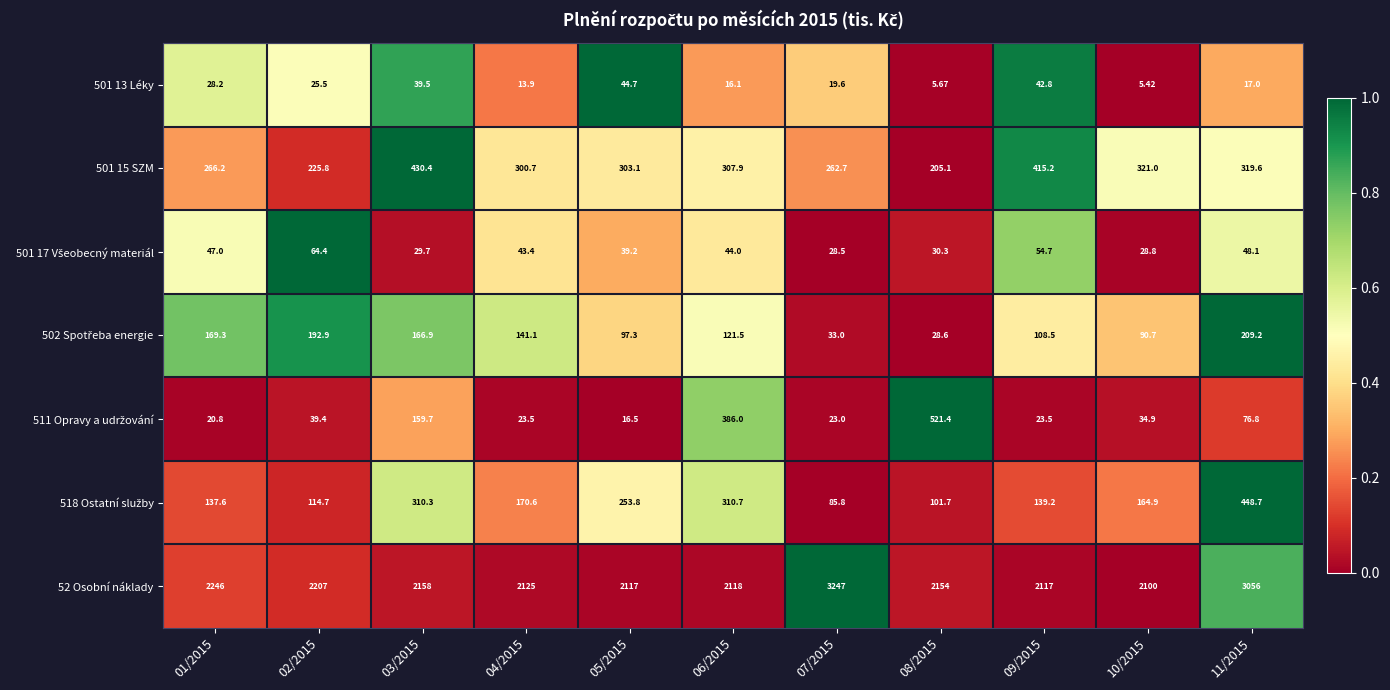

Count the number of categories in the chart.

11